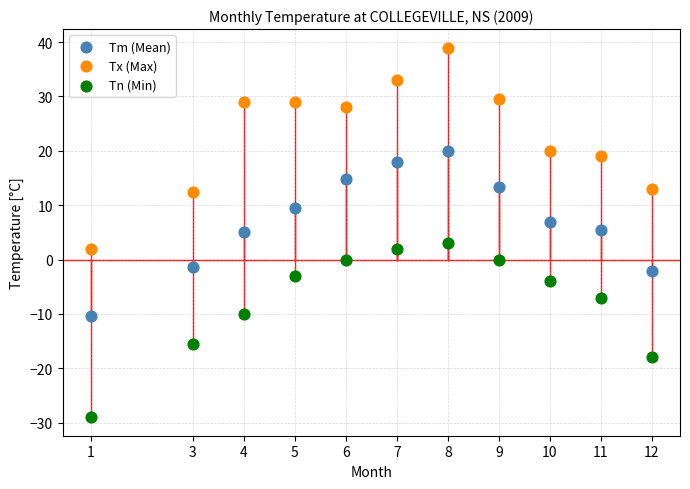

Which series contains the highest Y value?

Tx (Max)